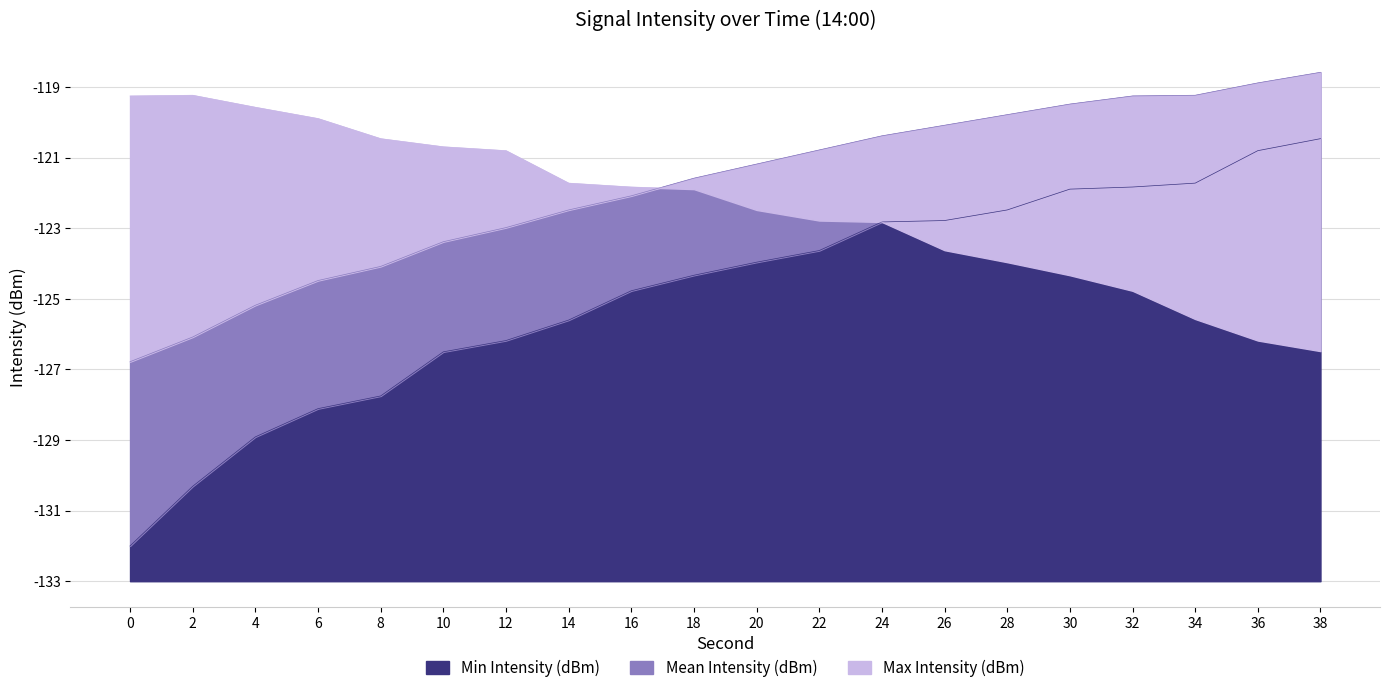

Which series has the widest spread of values?

Min Intensity (dBm)